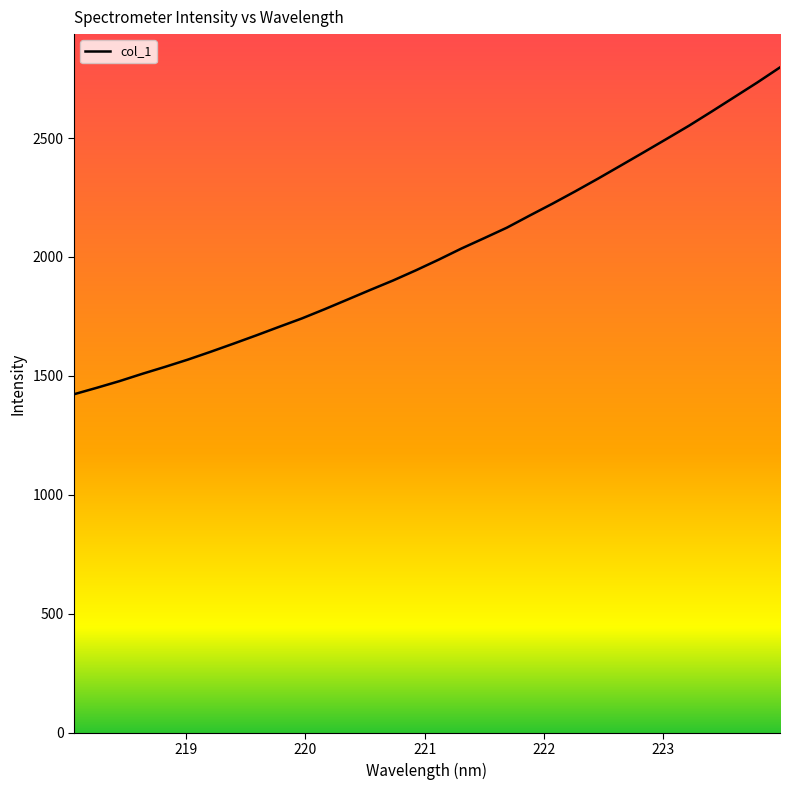

How many lines are shown in the chart?

1